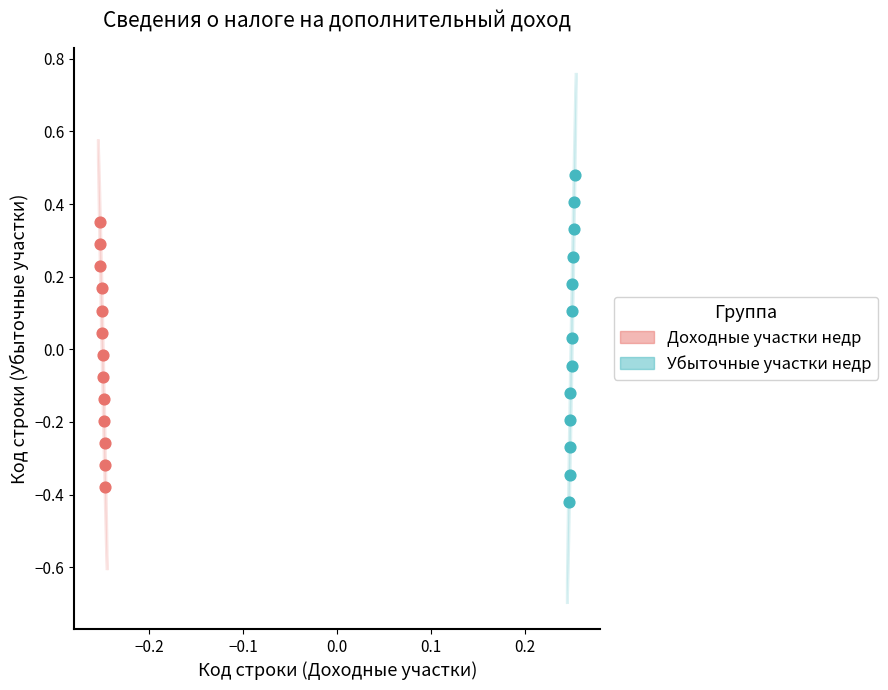

Which series has the widest spread of Y values?

Убыточные участки недр